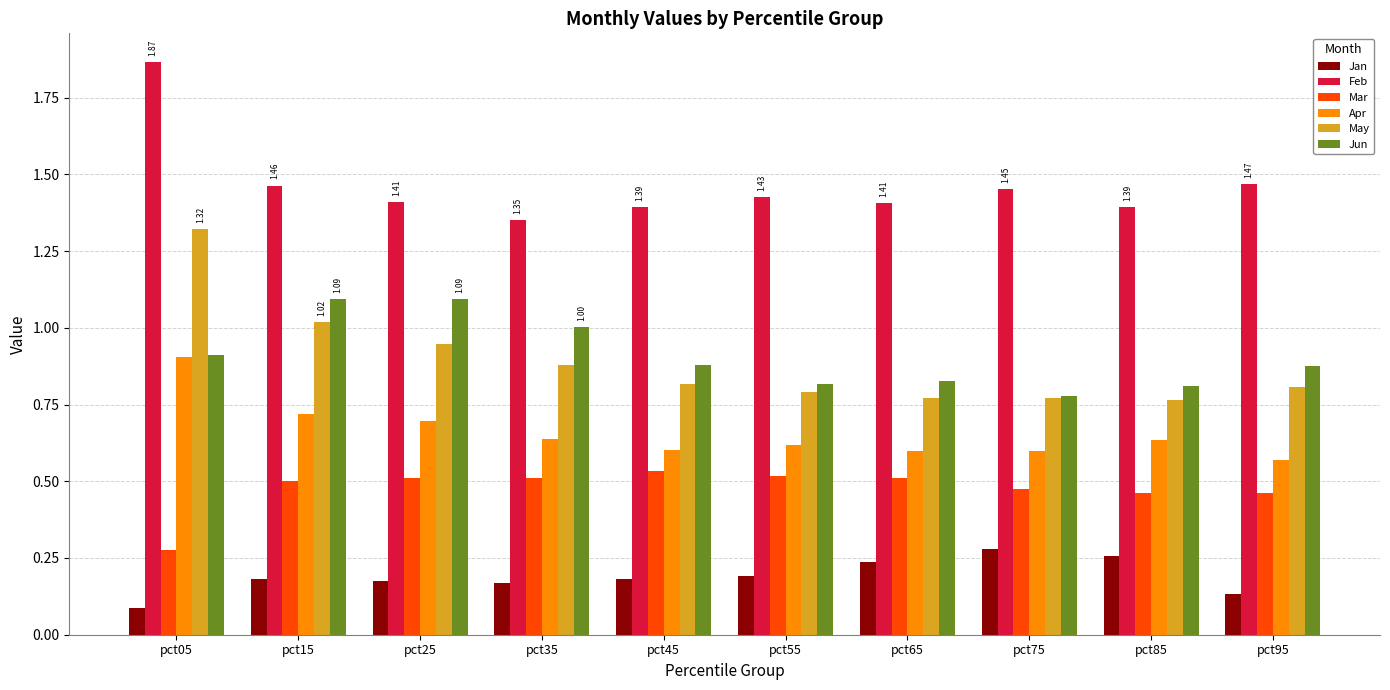

Rank the series by their maximum value, from highest to lowest.

Feb, May, Jun, Apr, Mar, Jan